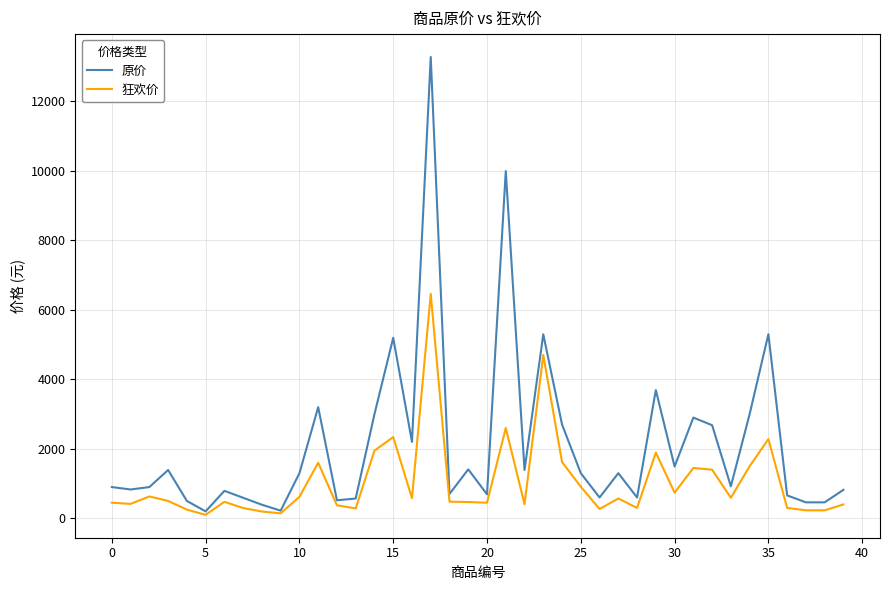

Which series has the widest spread of values?

原价